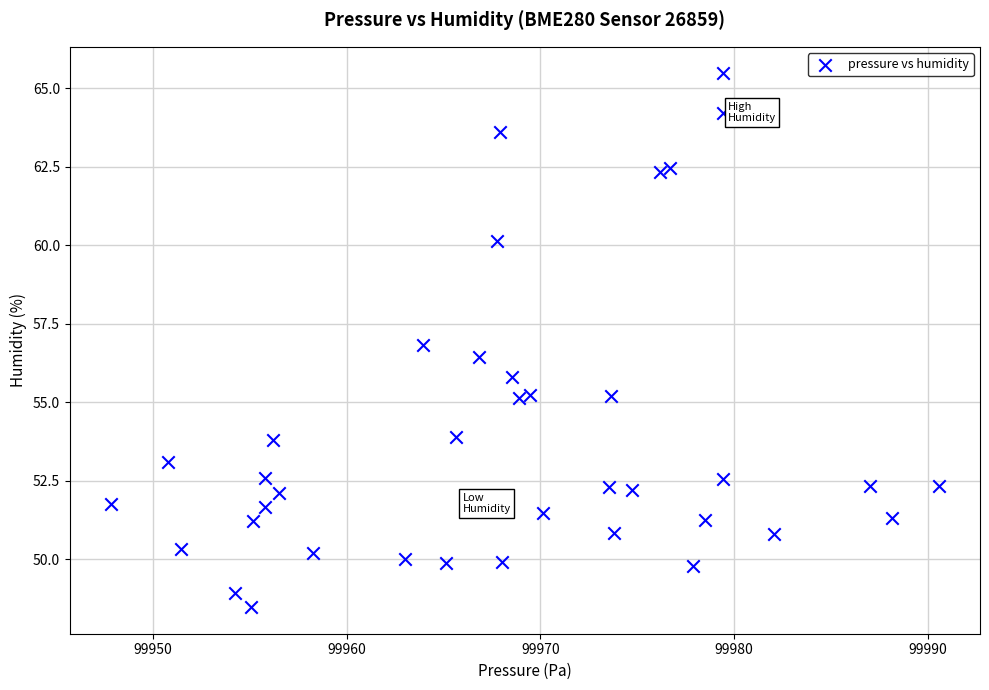

What Y value in the scatter plot is closest to 56?

55.8